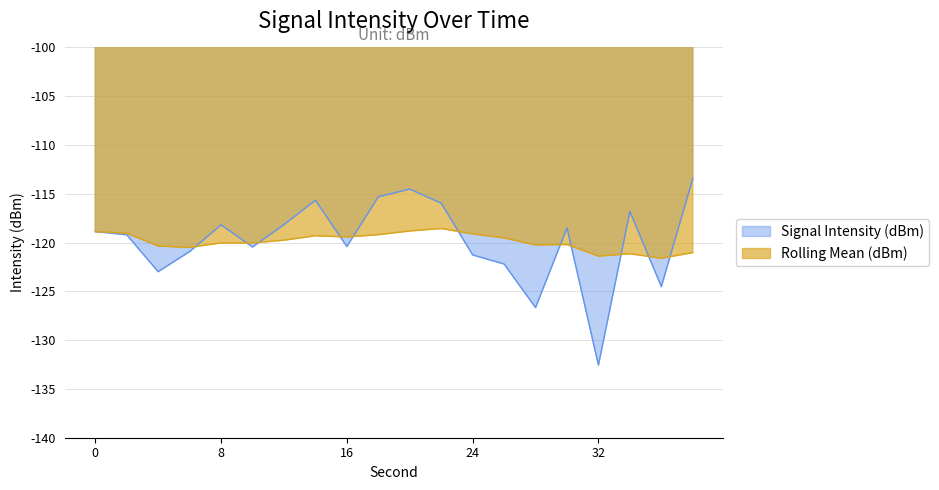

At which label is Rolling Mean (dBm) closest to -120?

8